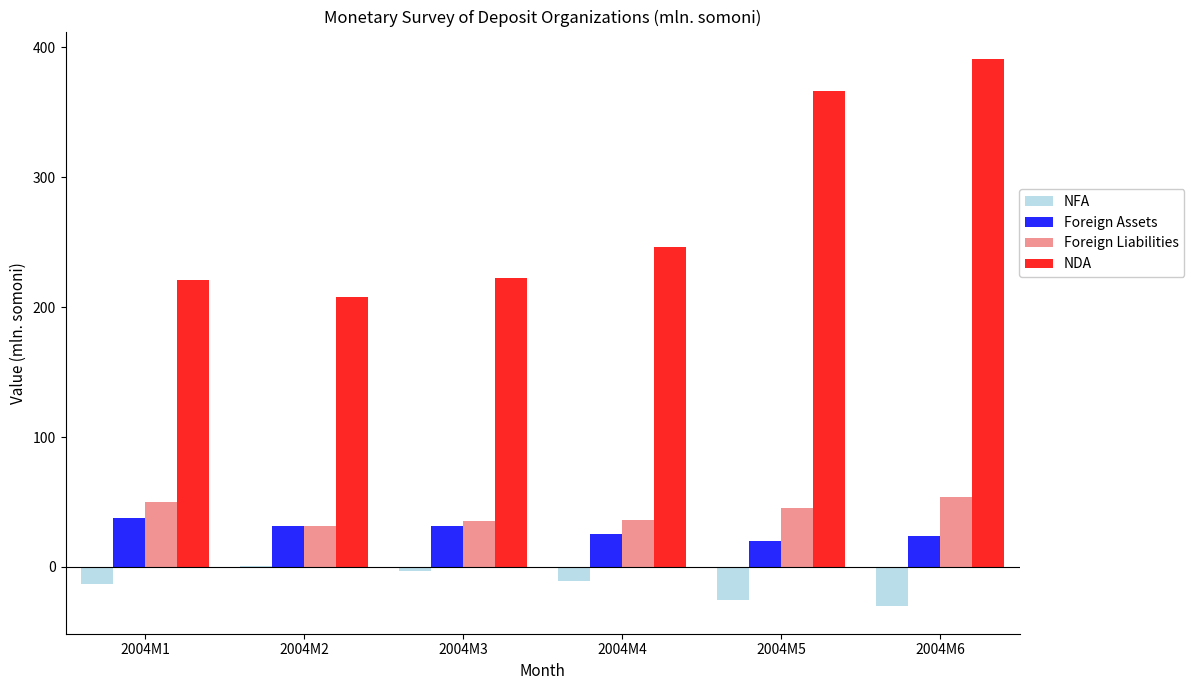

Which series has the largest range (max minus min)?

NDA